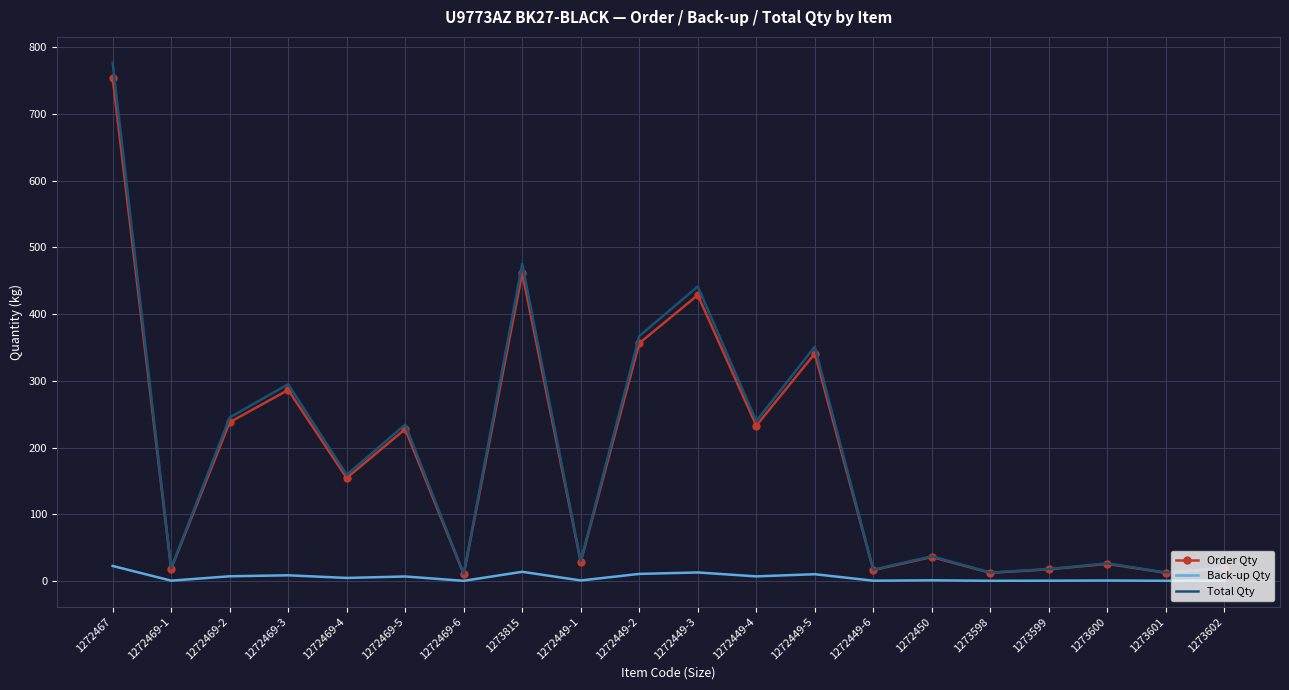

Where does the Total Qty series first go above 159?

1272467